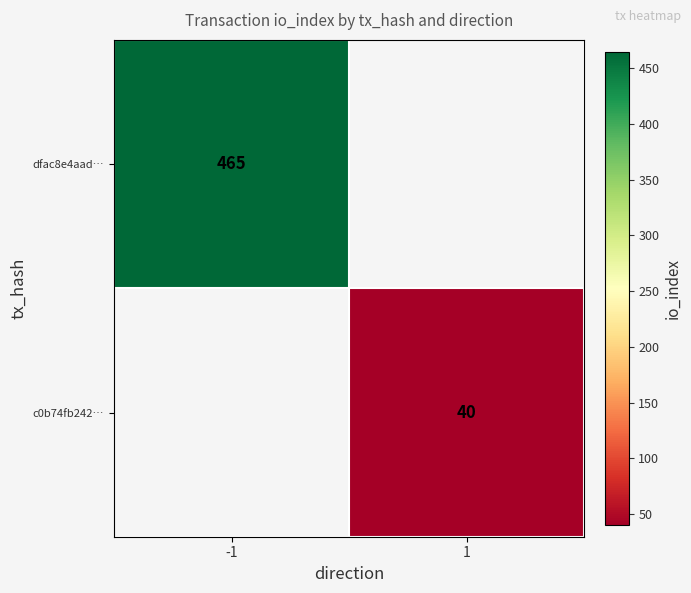

Which label corresponds to the largest value in the chart?

-1